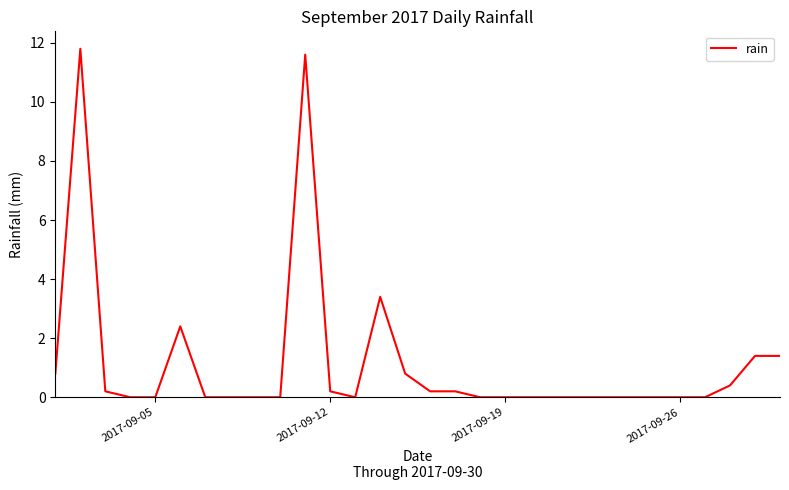

What is the sum of all values?

34.8